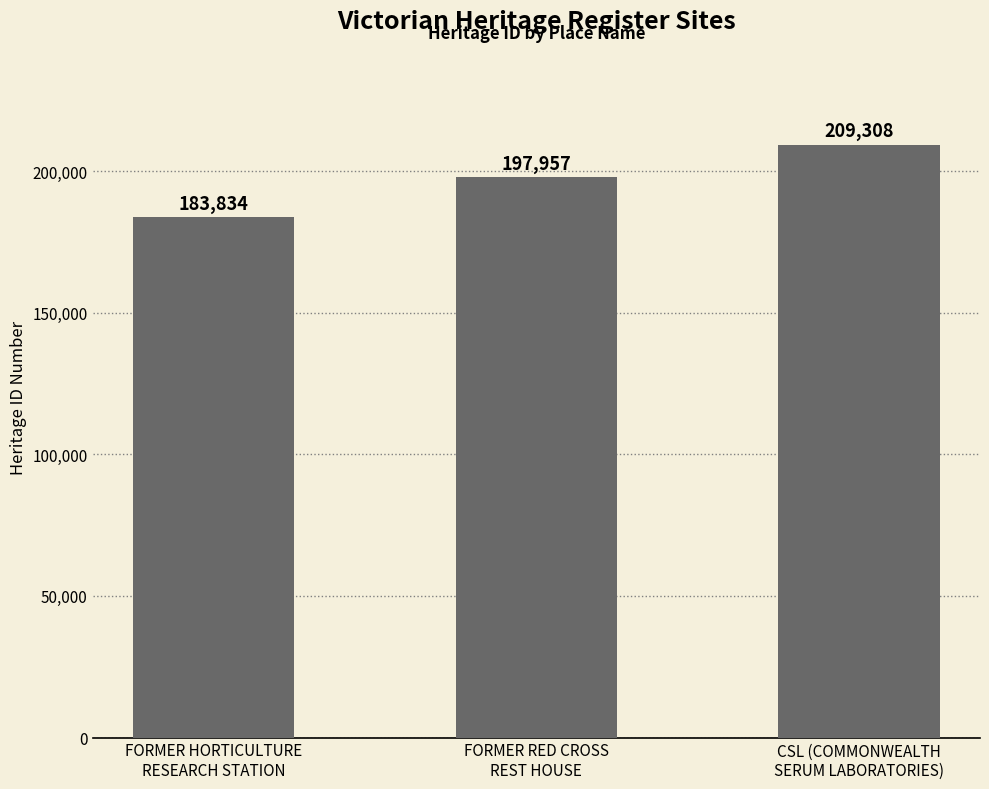

Read the value at FORMER RED CROSS
REST HOUSE, to the nearest 10.

197960